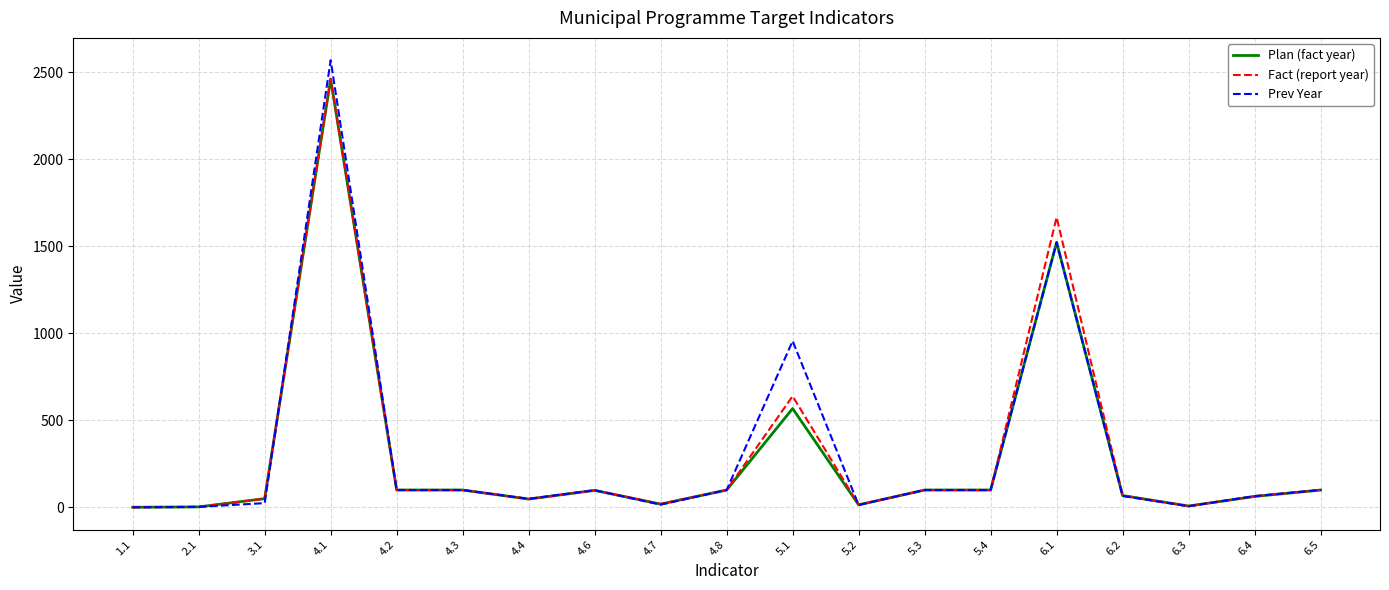

Which series has the widest spread of values?

Prev Year